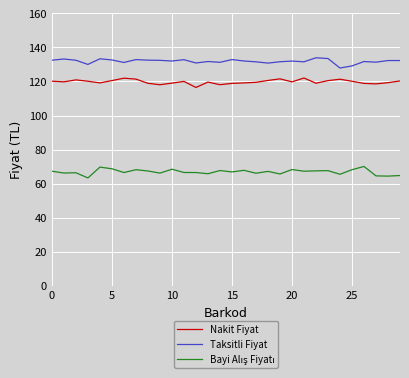

Reading left to right, what are all the values shown in this chart?

Nakit Fiyat: 120.2	119.8	121.0	120.1	119.2	120.5	121.9	121.4	118.9	118.1	119.1	120.1	116.5	119.7	118.1	118.9	119.2	119.5	120.6	121.6	119.8	122.0	119.0	120.5	121.3	120.1	118.9	118.6	119.3	120.3
Taksitli Fiyat: 132.5	133.2	132.5	130.0	133.3	132.7	131.2	132.9	132.5	132.4	132.0	132.8	130.9	131.7	131.3	132.9	132.0	131.6	130.8	131.6	132.0	131.6	133.9	133.5	127.9	129.2	131.7	131.4	132.3	132.3
Bayi Alış Fiyatı: 67.3	66.2	66.4	63.3	69.7	68.7	66.5	68.2	67.4	66.2	68.5	66.5	66.5	65.8	67.7	66.9	67.8	66.1	67.2	65.7	68.3	67.3	67.5	67.6	65.5	68.2	70.1	64.5	64.4	64.7